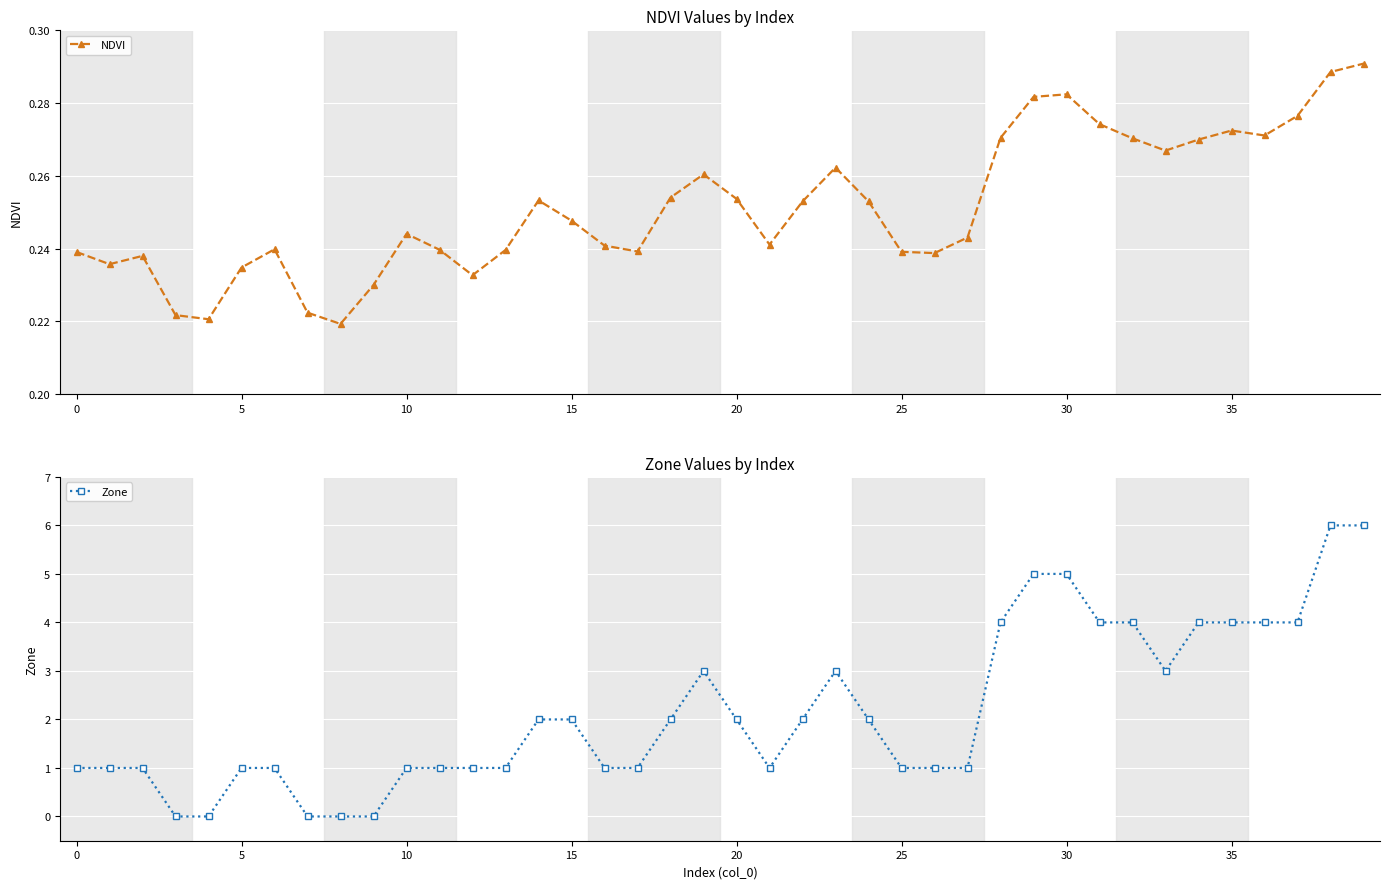

How many intersections are there between NDVI and Zone?

4